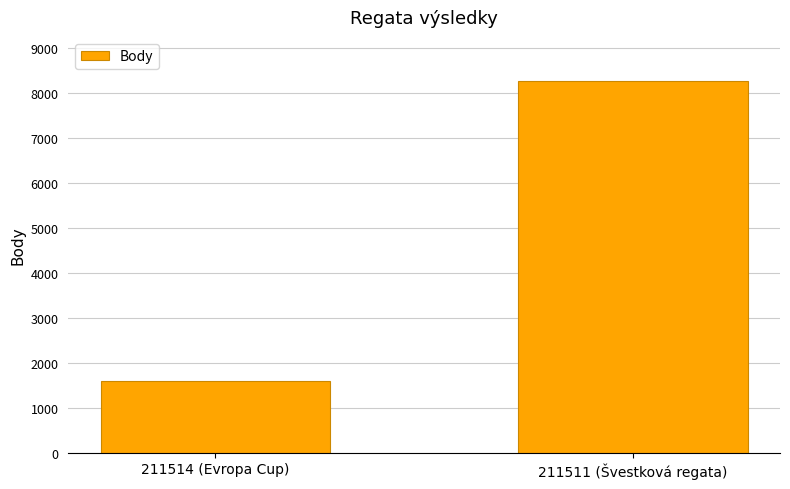

What is the greatest value displayed?

8261